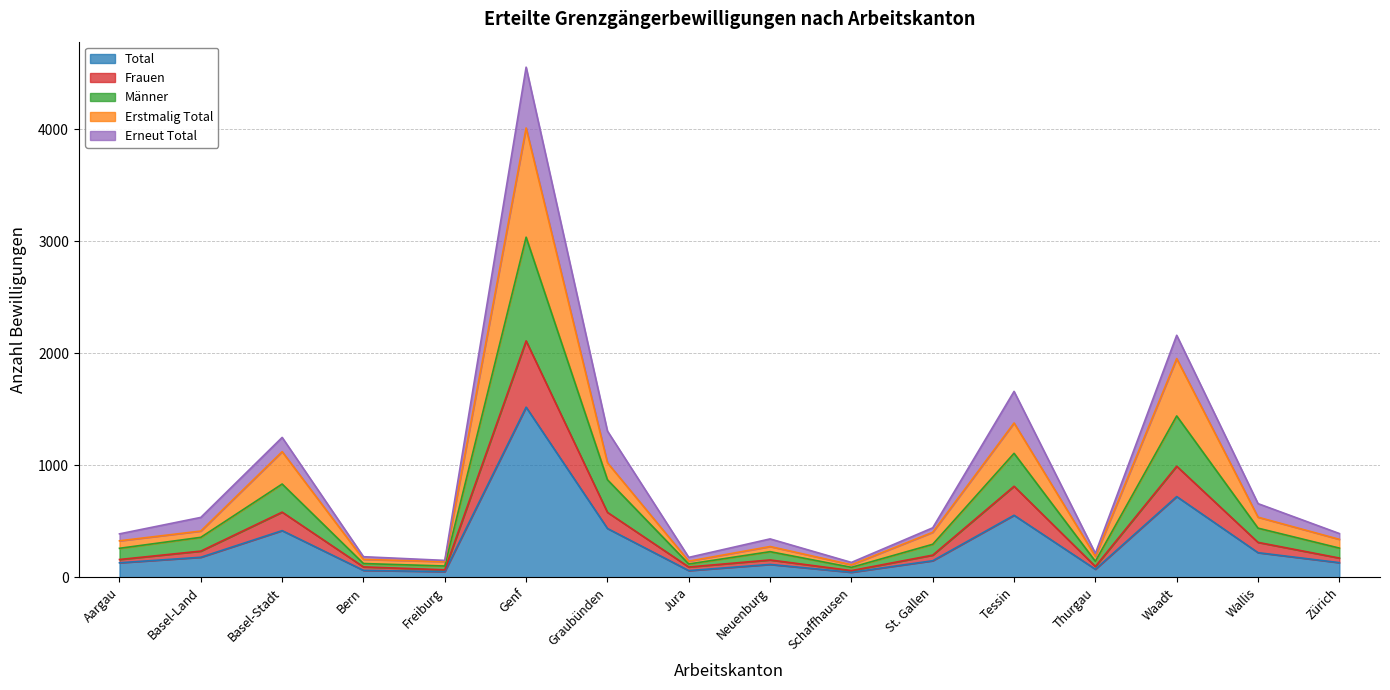

At which category is the sum across all series the highest?

Genf